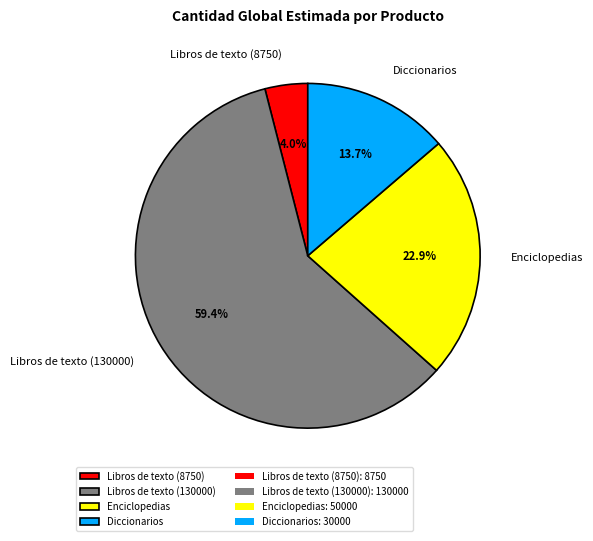

Rank the categories by value from lowest to highest.

Libros de texto (8750), Diccionarios, Enciclopedias, Libros de texto (130000)